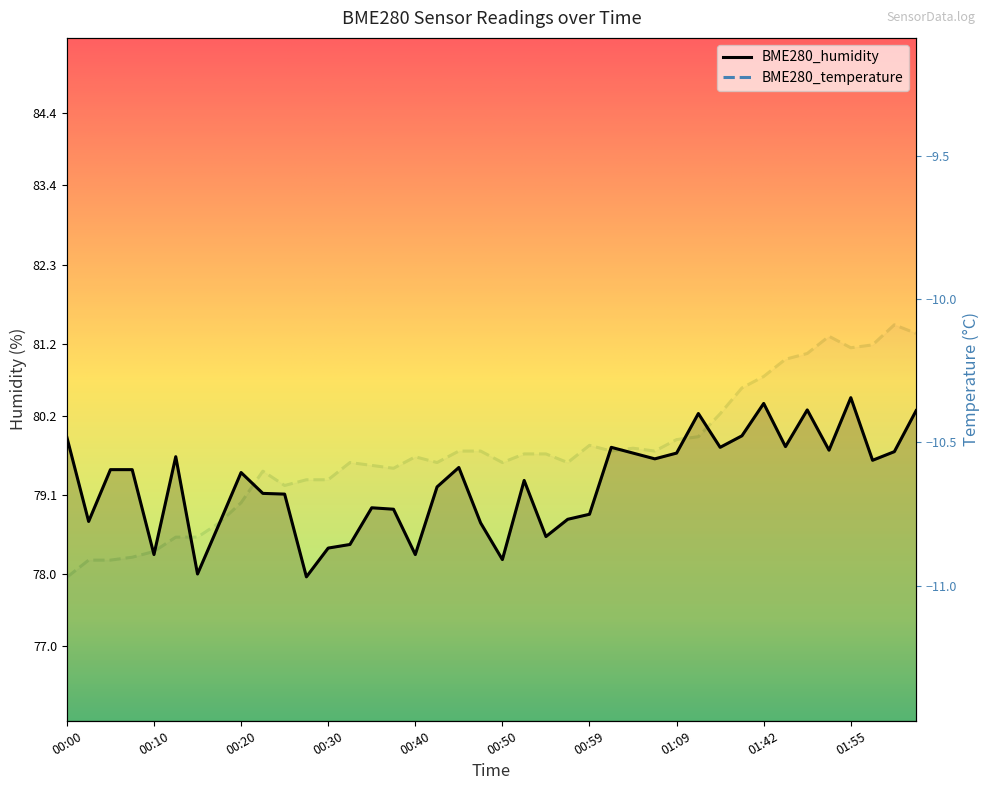

True or false: BME280_temperature has more than 0 points higher than both neighbors.

True